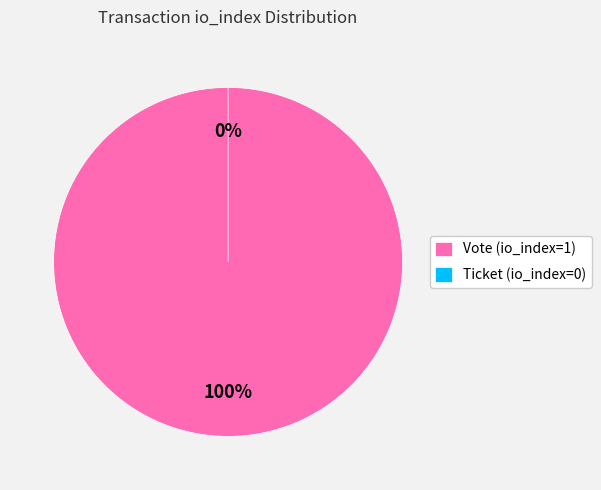

How many segments does this pie chart have?

2